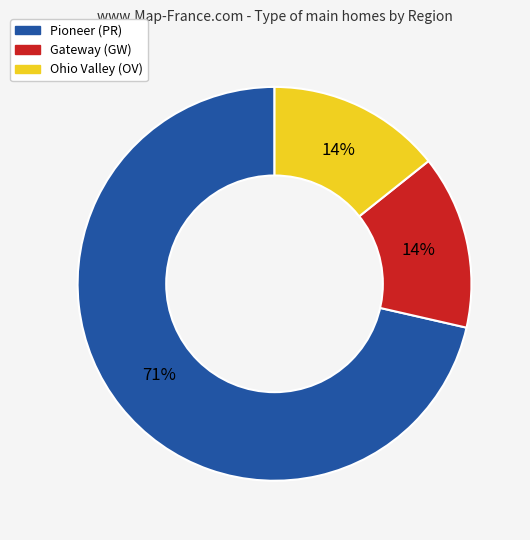

What percentage is the Ohio Valley (OV) slice, to the nearest percent?

14%